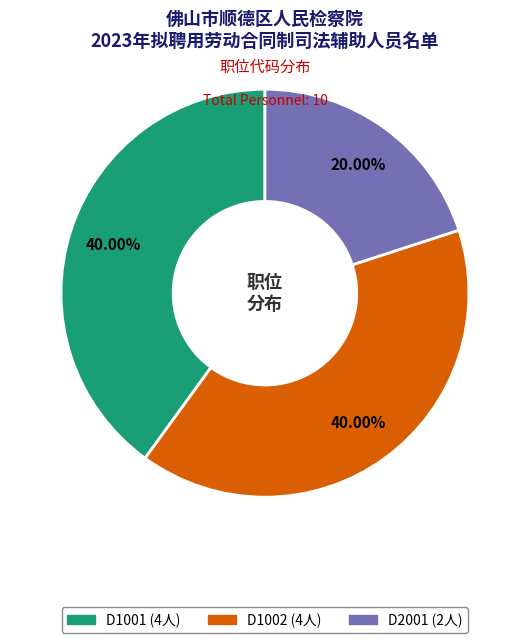

What percentage is the D1001 slice, to the nearest percent?

40%